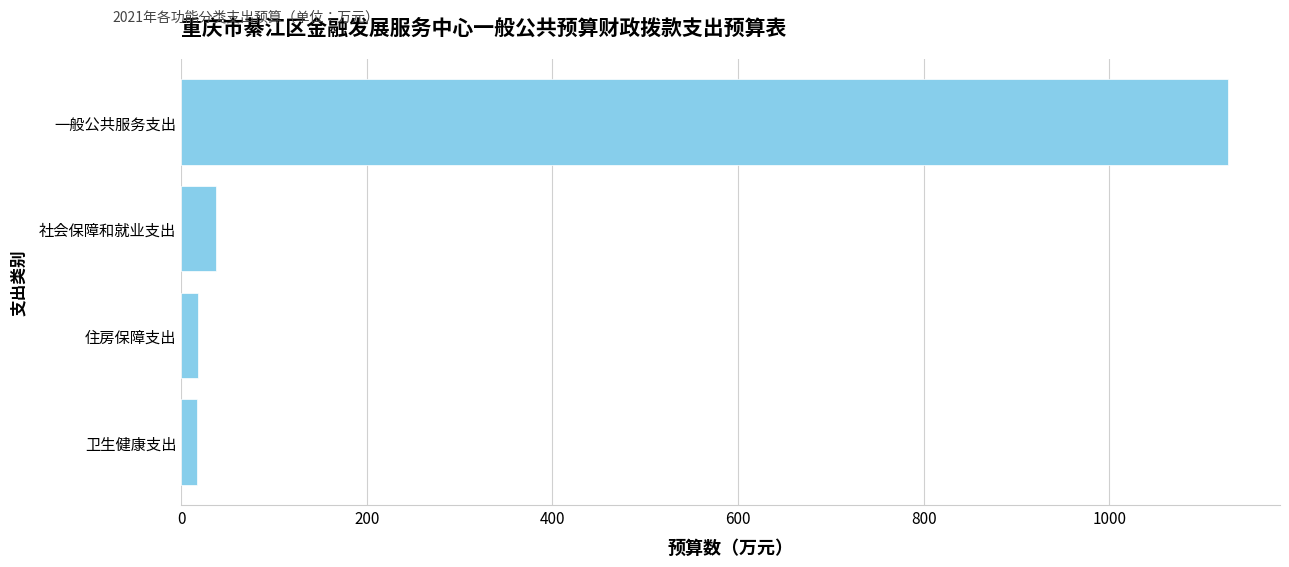

What is the greatest value displayed?

1127.5